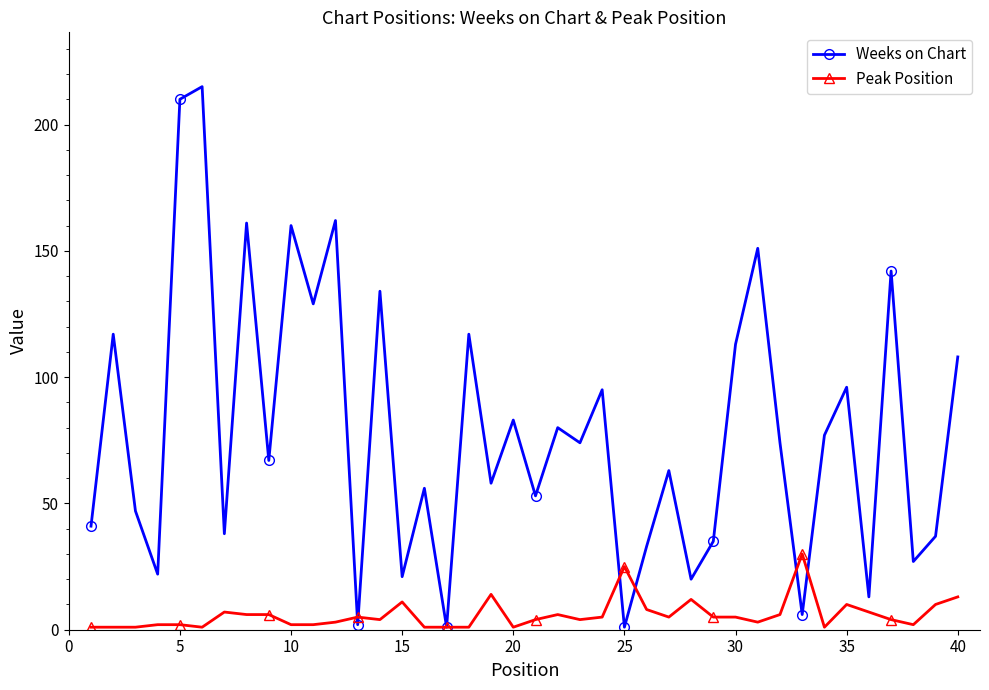

What is the average value of the Weeks on Chart series?

78